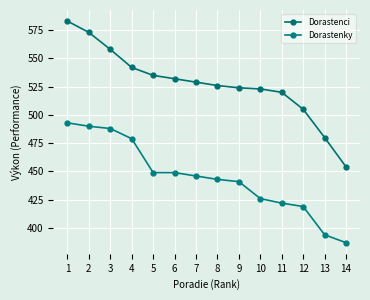

What is the sum of the Dorastenky values at 8 and 10?

869